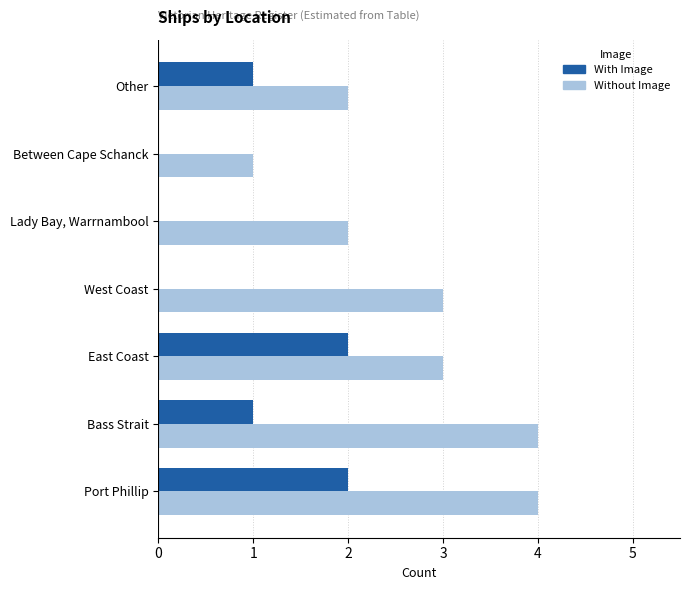

Between Bass Strait and Other, which series saw the biggest shift?

Without Image